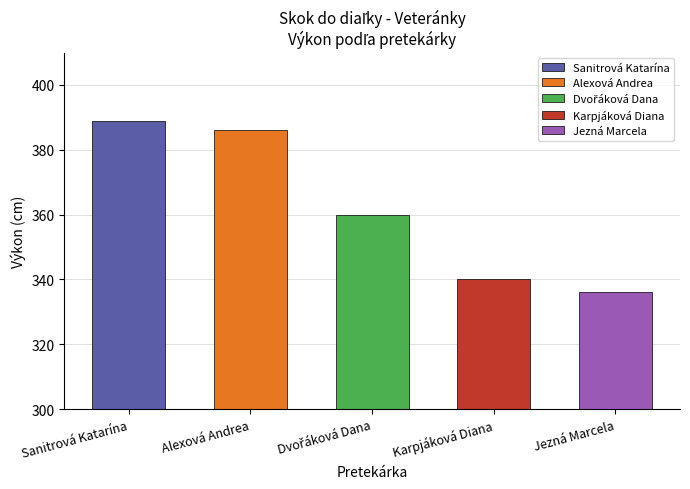

Approximately how many times larger is the value at Jezná Marcela compared to Dvořáková Dana?

0.9